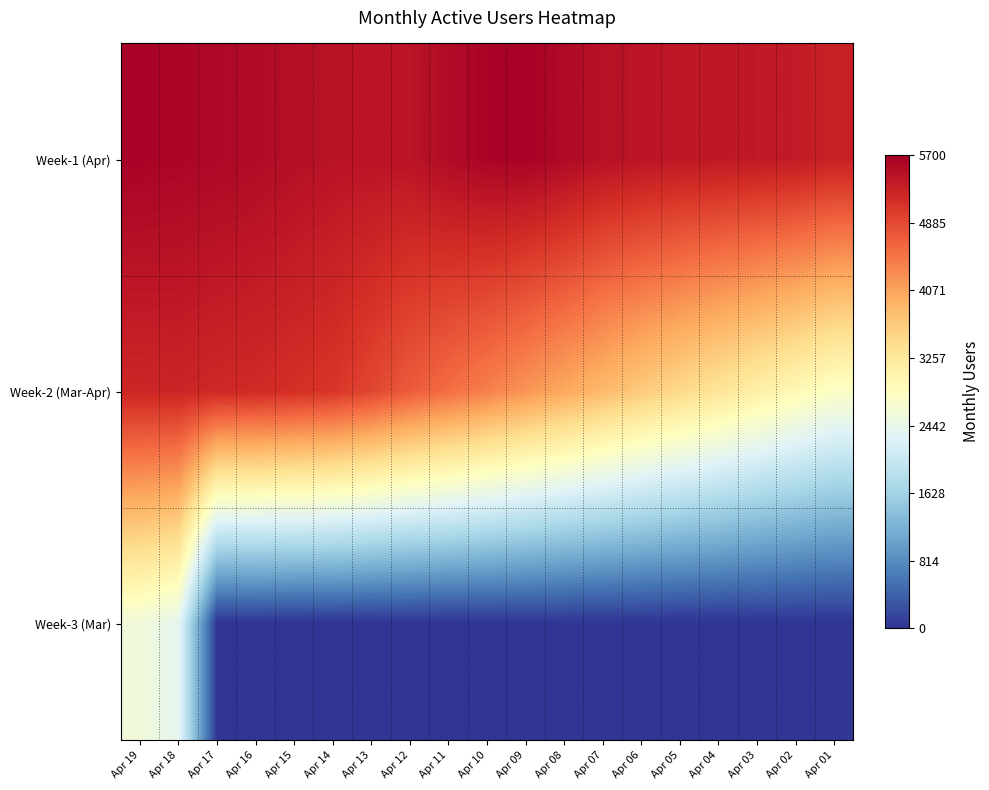

Which has a higher value, Apr 11 or Apr 12?

Apr 11